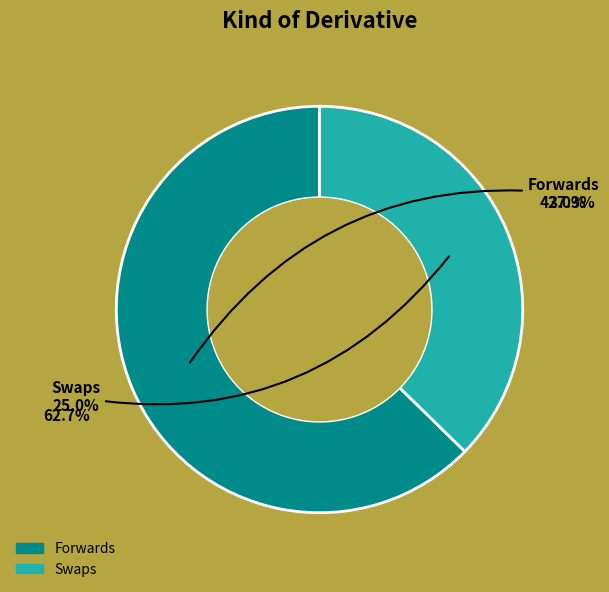

True or false: Swaps accounts for 37% of the total.

True